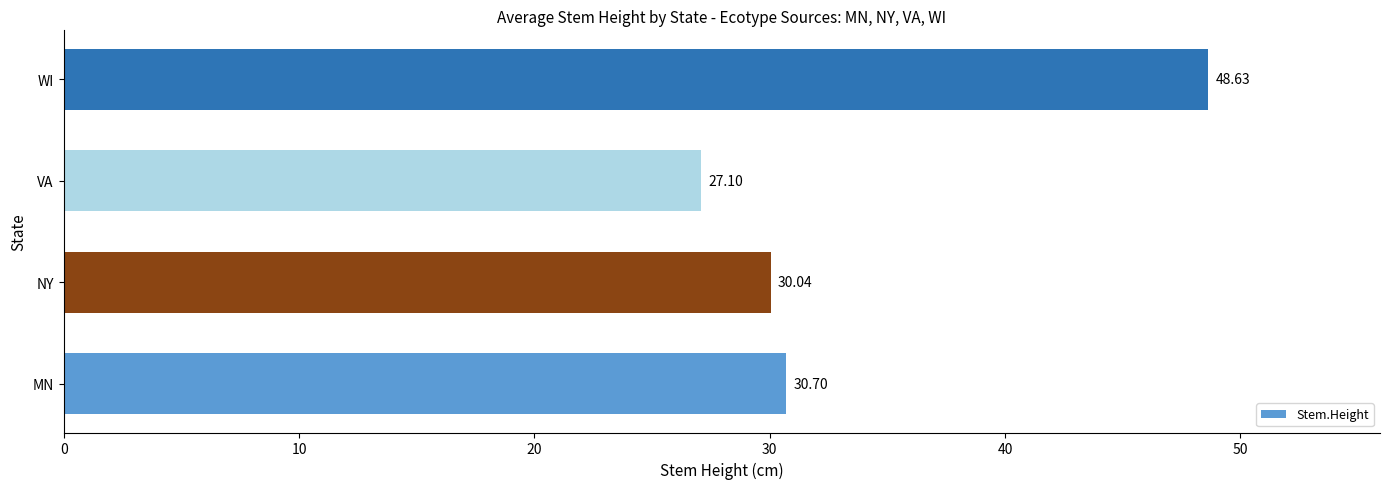

What is the average value?

34.1